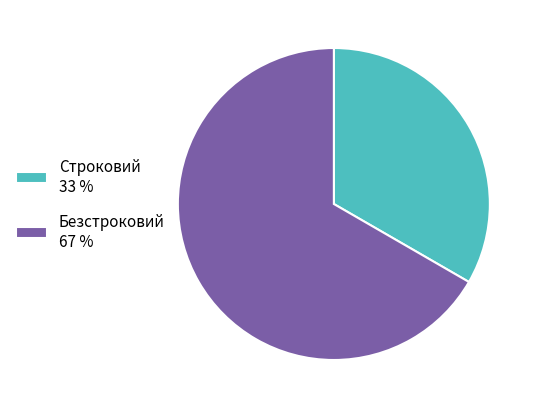

Is there any slice that represents more than half of the pie?

Yes